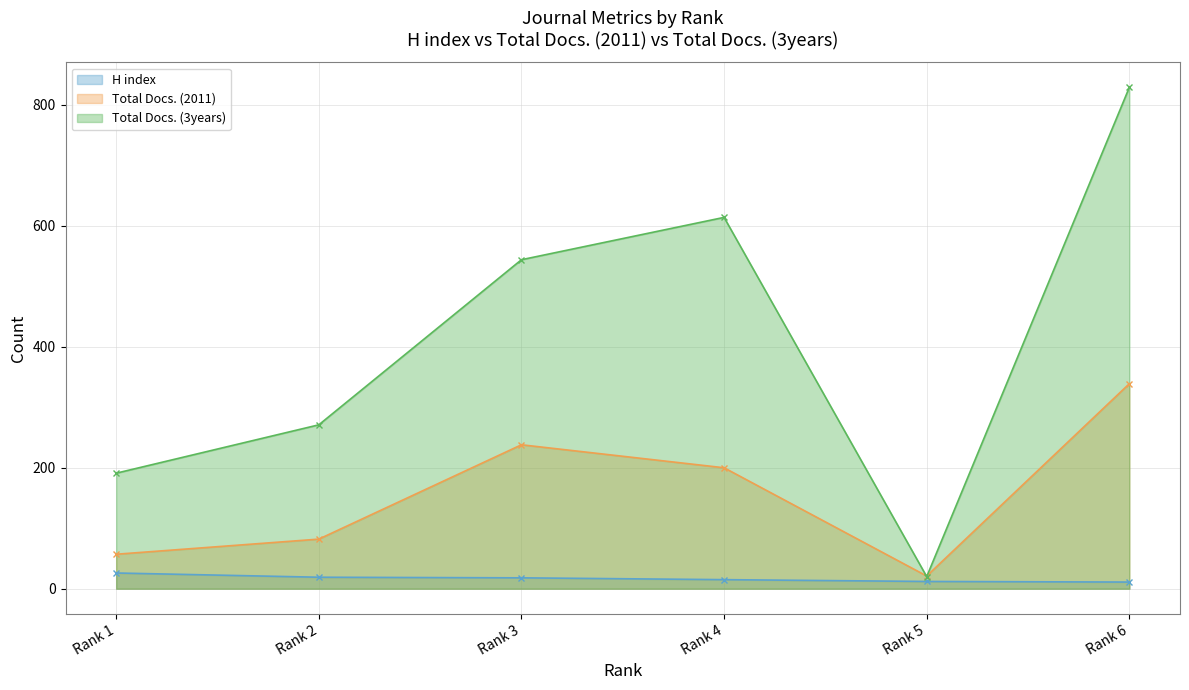

Which has a higher value, Rank 3 or Rank 6?

Rank 3